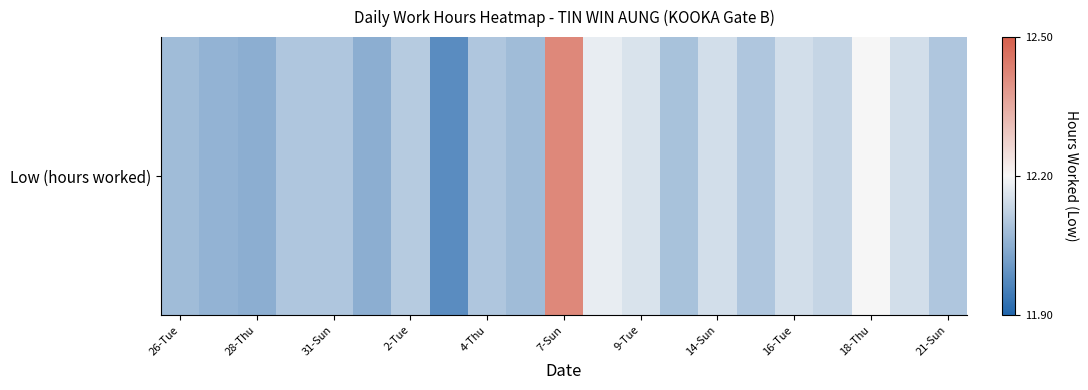

At which label does the data first exceed 12?

26-Tue